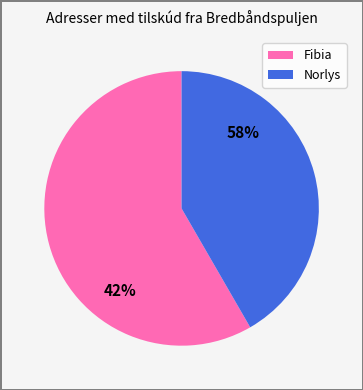

Is there any slice that represents more than half of the pie?

Yes